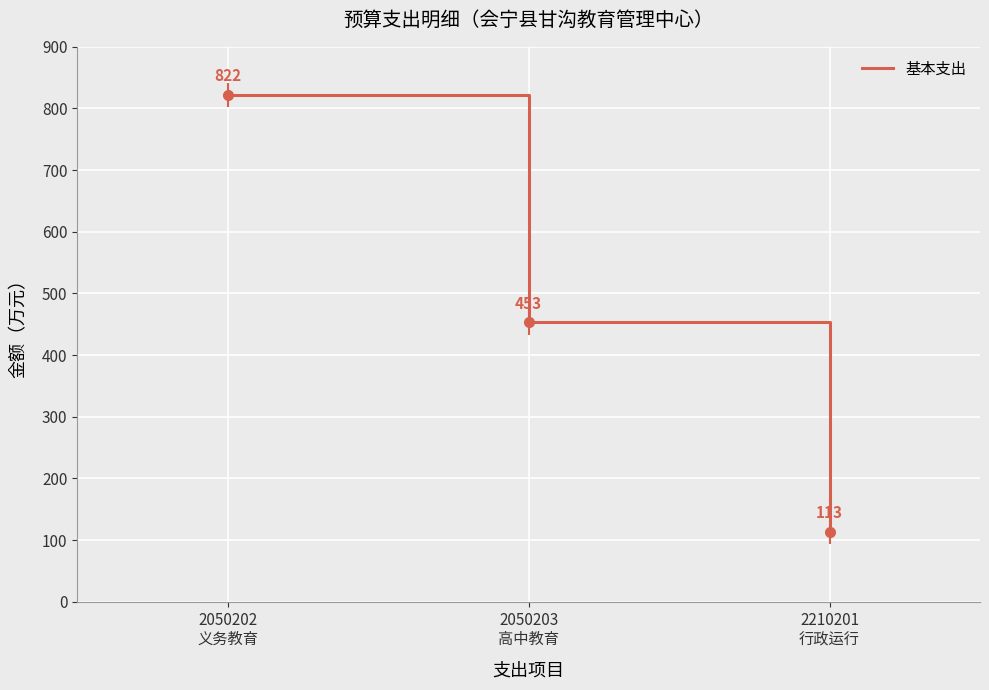

What is the label of the 2nd point from the right?

2050203
高中教育